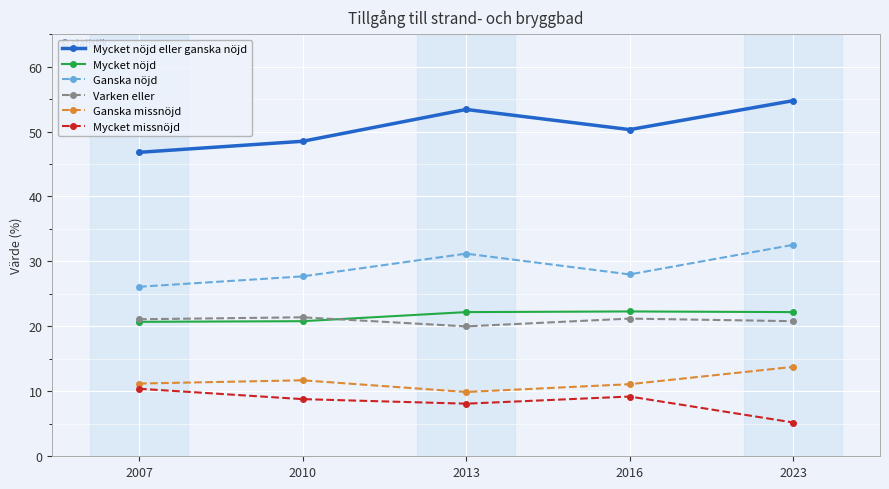

What is the approximate value of Varken eller at 2013?

20.0